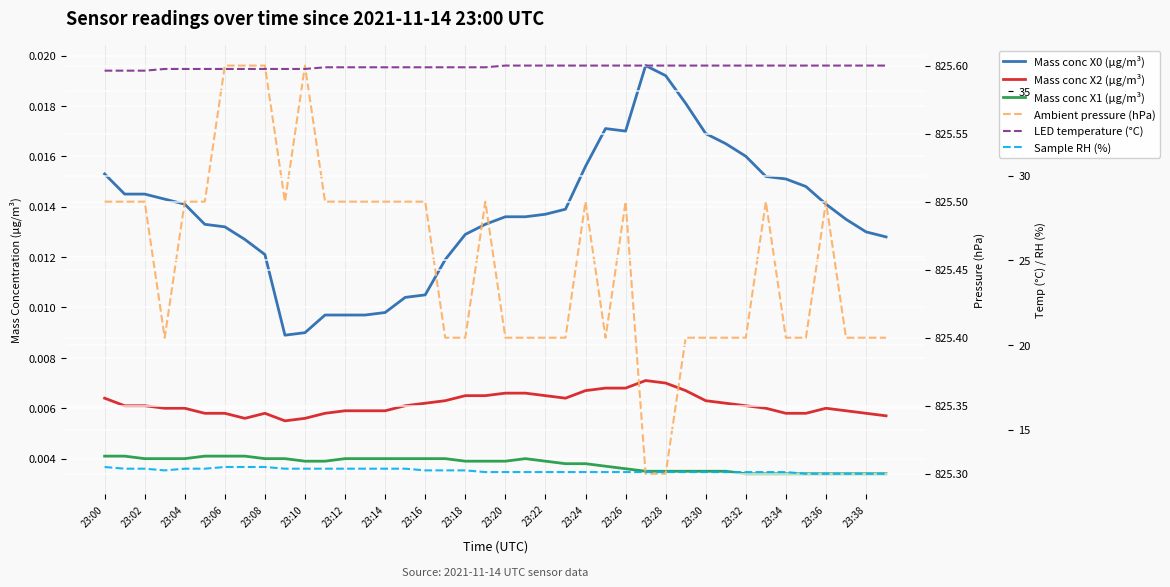

What is the difference between the highest and lowest values at 23:06?

825.6